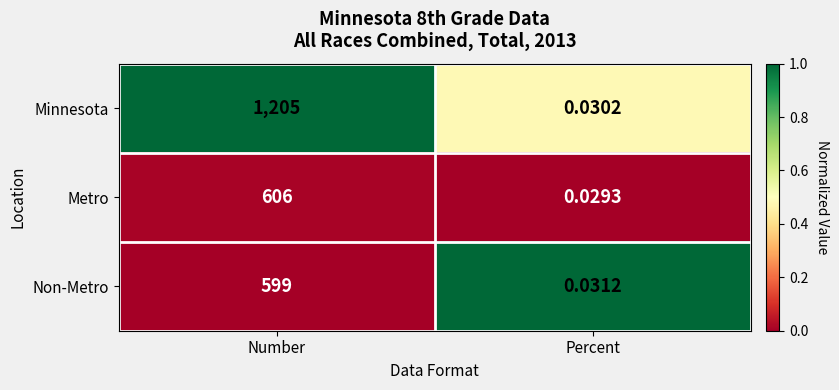

Which series has the widest spread of values?

Minnesota